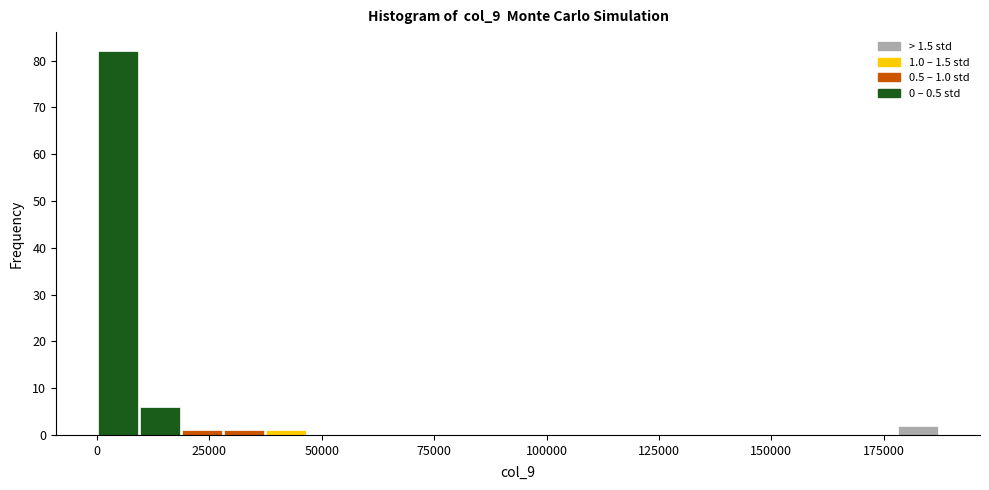

Read against the x-axis, roughly where is the centre of the tallest bar?

5000